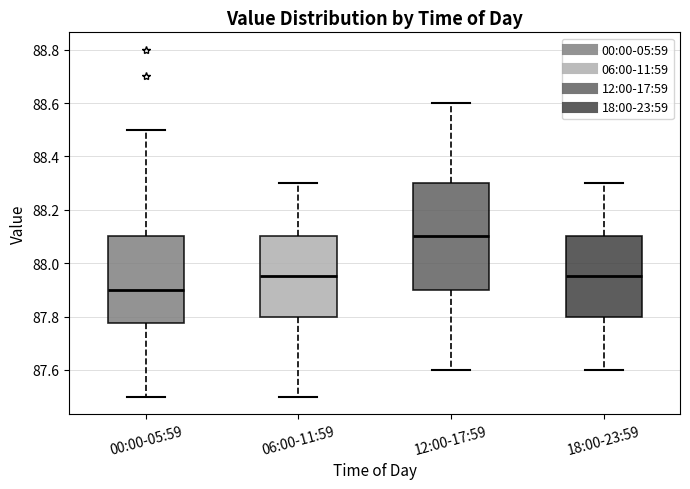

Reading left to right, transcribe this box plot: for each box, give where its median line is, the range the box spans, and where its two whiskers end, as read against the y-axis. The values are not printed on the chart, so give them approximately, as read against the axis.

00:00-05:59: median 87.90, box 87.78 to 88.10, whiskers 87.50 to 88.50
06:00-11:59: median 87.96, box 87.80 to 88.10, whiskers 87.50 to 88.30
12:00-17:59: median 88.10, box 87.90 to 88.30, whiskers 87.60 to 88.60
18:00-23:59: median 87.96, box 87.80 to 88.10, whiskers 87.60 to 88.30